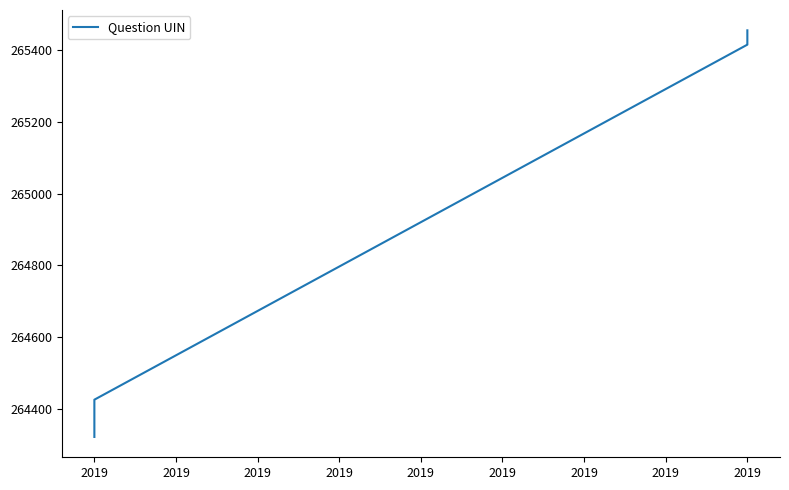

Read the value at 2019.

265429